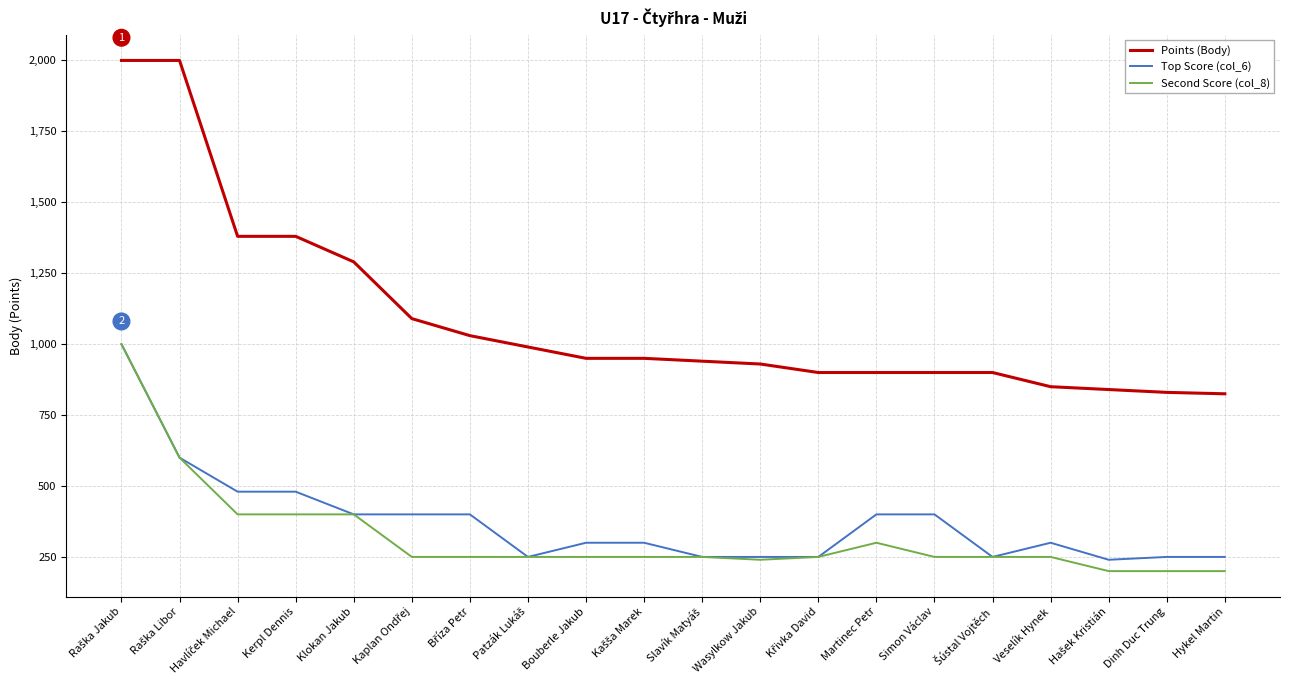

At how many categories does at least one series exceed 1776?

2